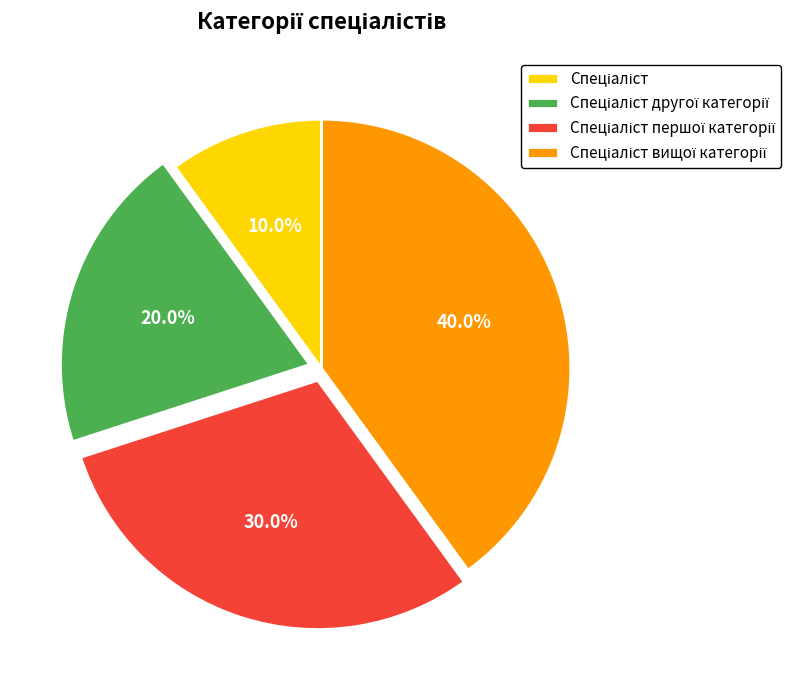

Is there any slice that represents more than half of the pie?

No